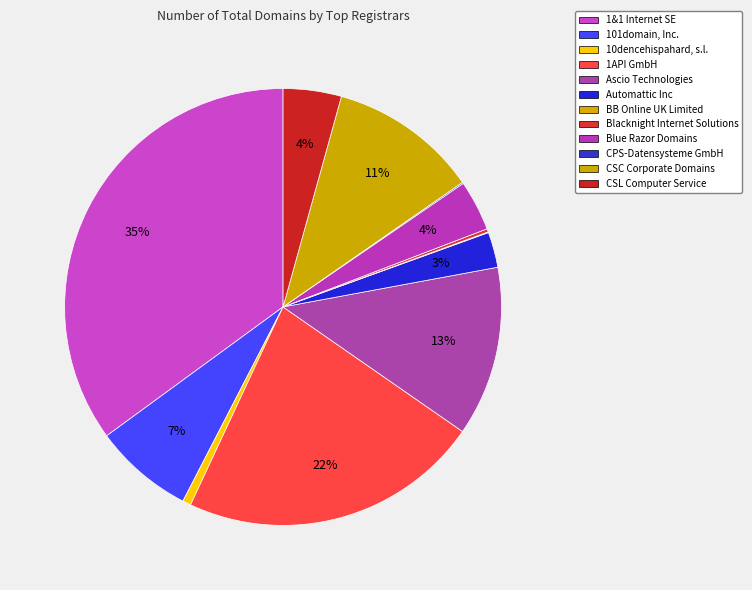

True or false: Ascio Technologies accounts for 13% of the total.

True